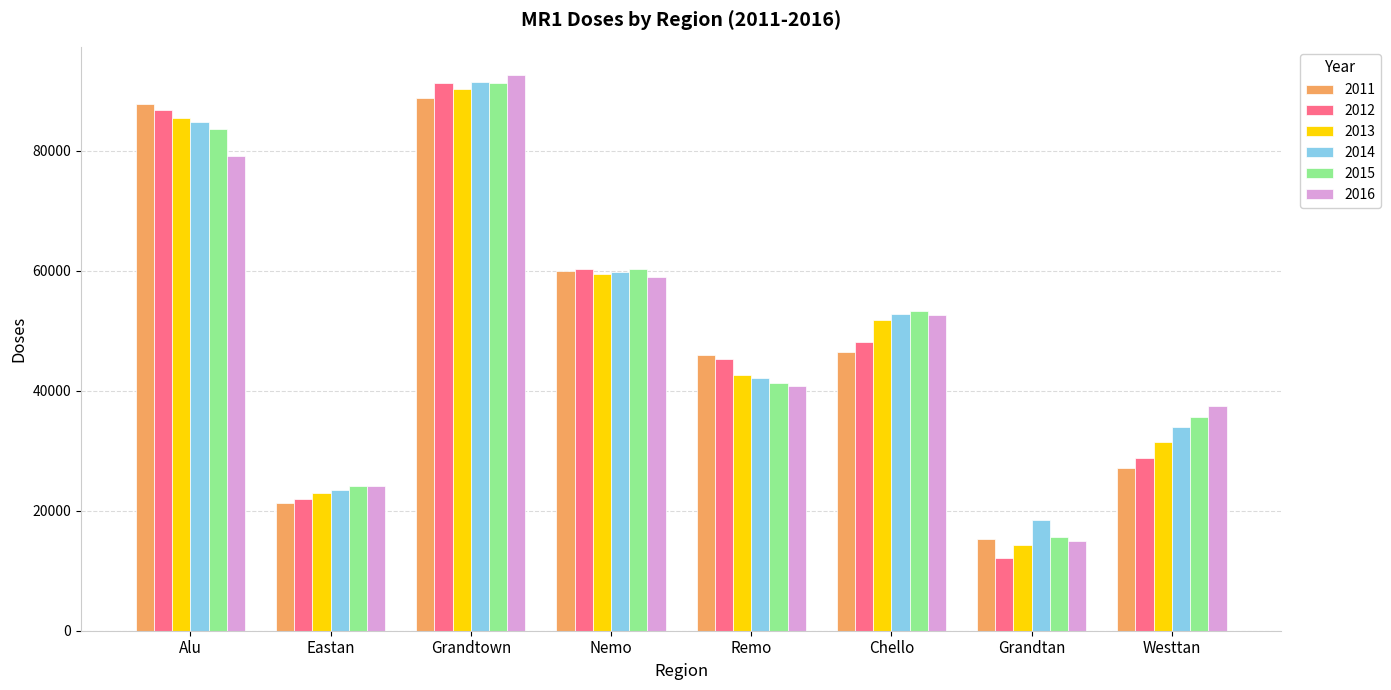

The value of 2011 at Westtan is 17356. True or false?

False